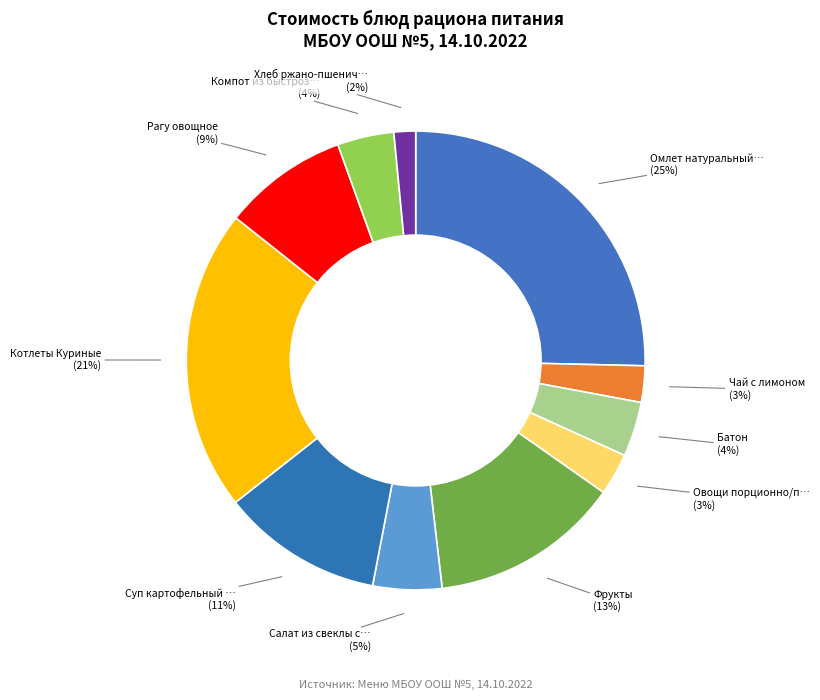

How many segments does this pie chart have?

11